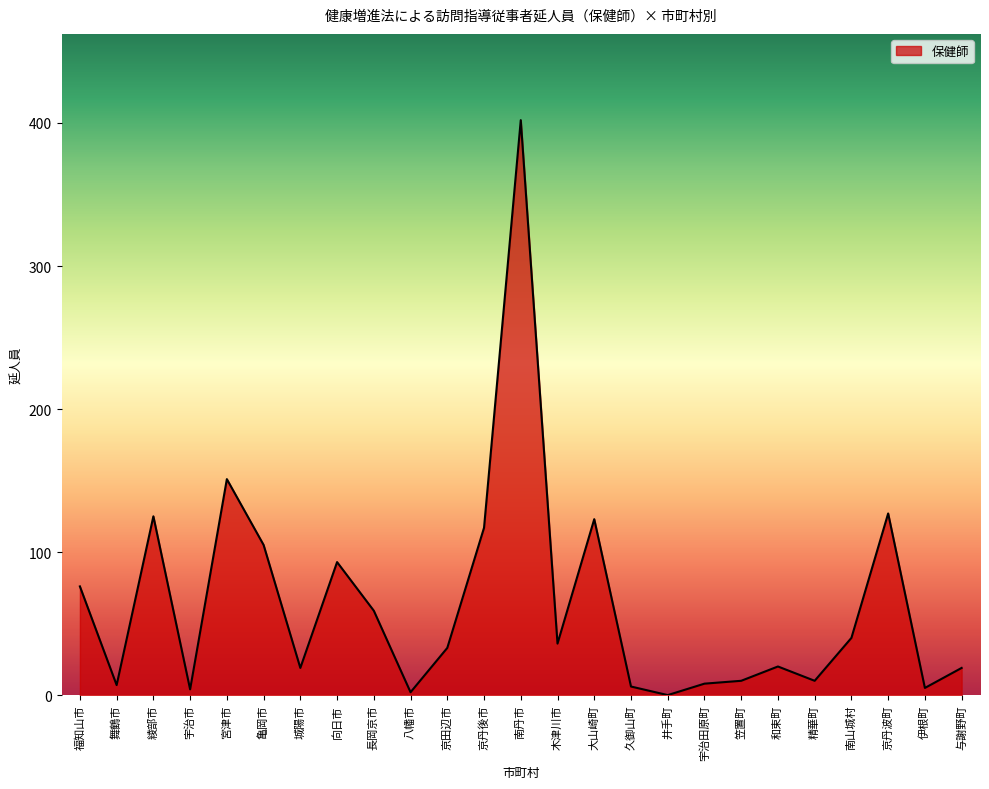

Approximately how many times larger is the value at 城陽市 compared to 木津川市?

0.5